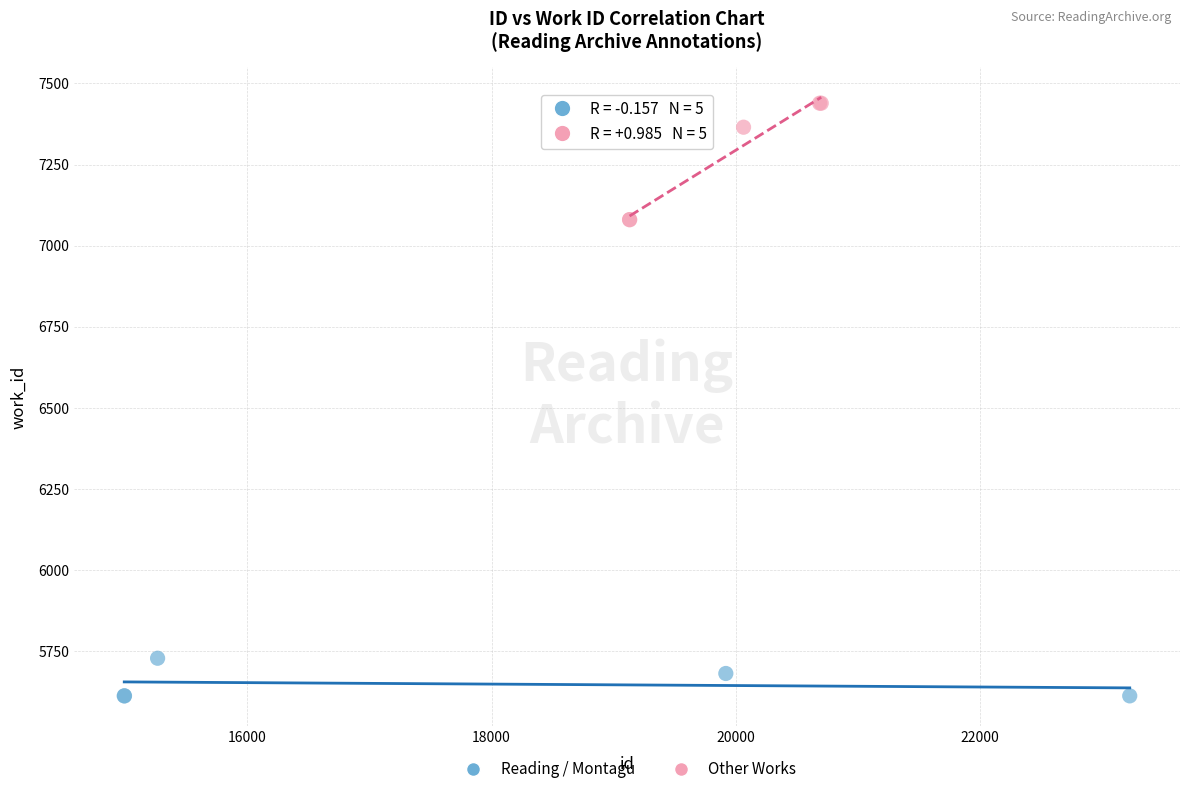

Which series has the largest Y range (max minus min)?

Other Works